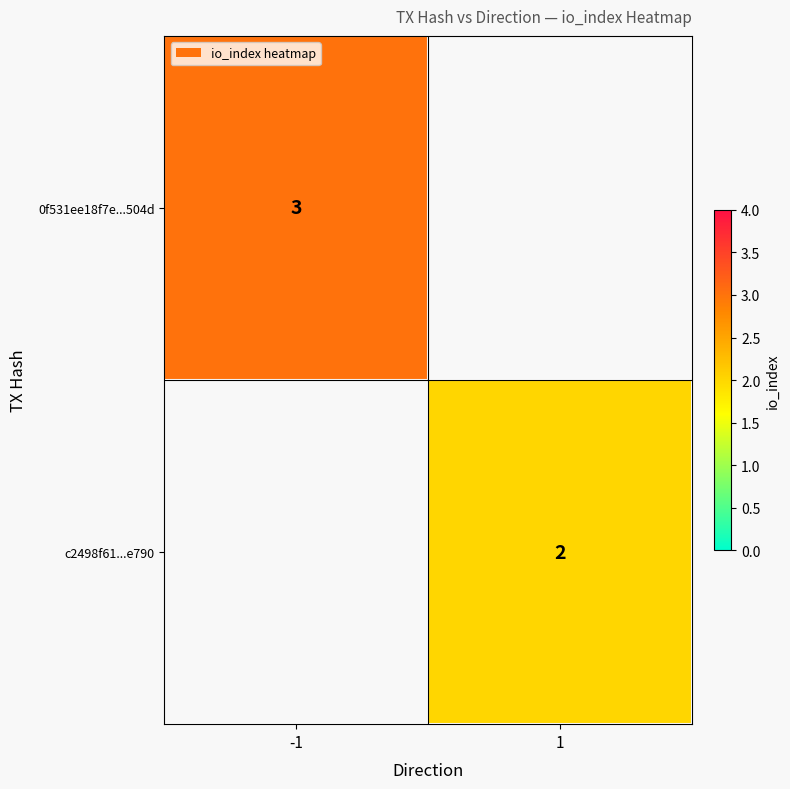

How many data points does each series have?

2